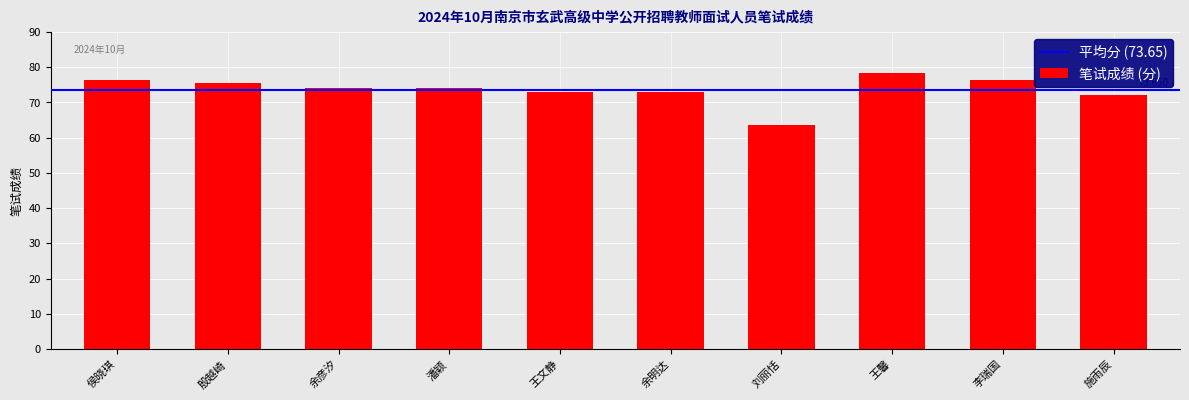

What is the greatest value displayed?

78.5